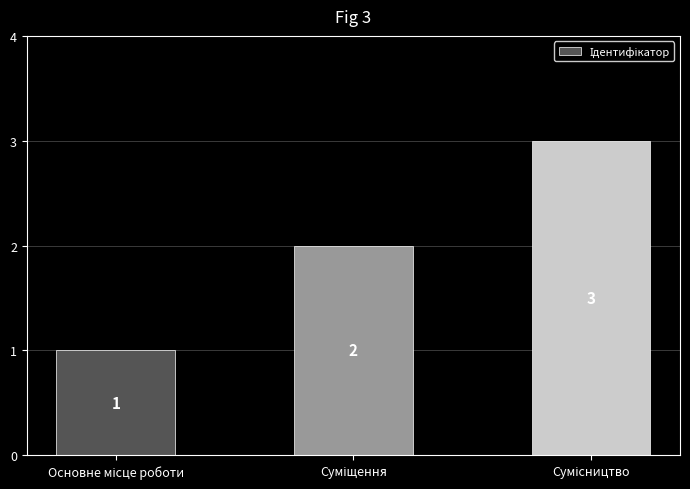

How many values are between 1 and 3?

3